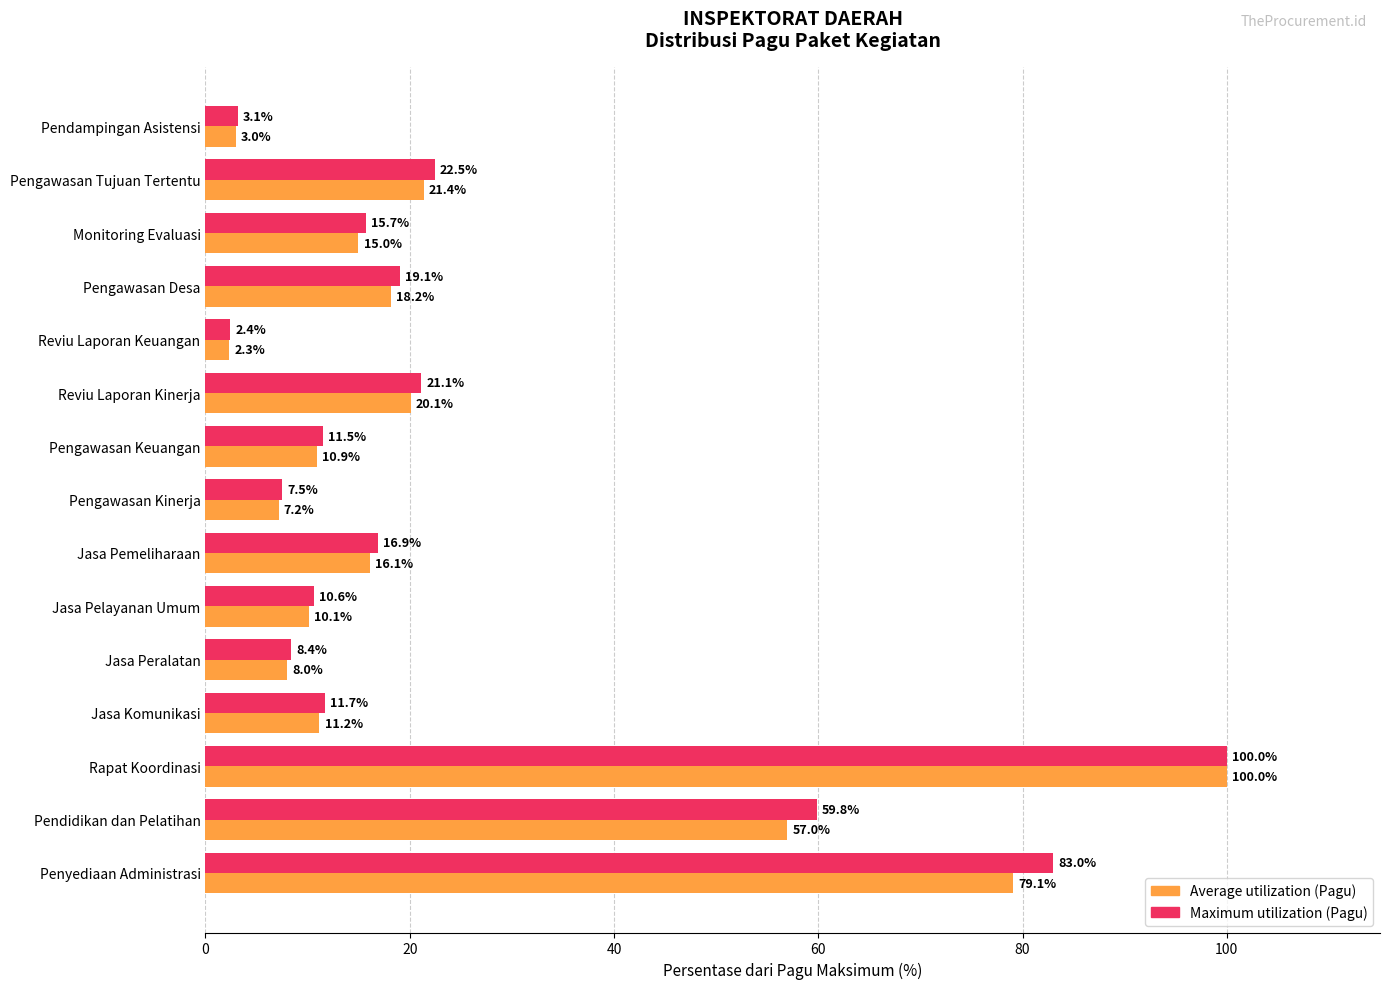

Which series changed the most between Jasa Pemeliharaan and Reviu Laporan Kinerja?

Maximum utilization (Pagu)